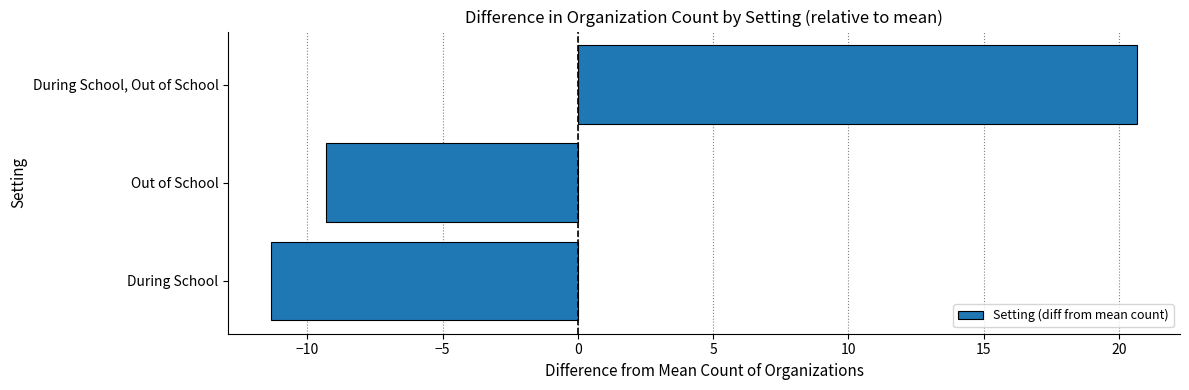

Reading bottom to top, transcribe all the data shown in this chart.

During School=-11.3	Out of School=-9.3	During School, Out of School=20.7